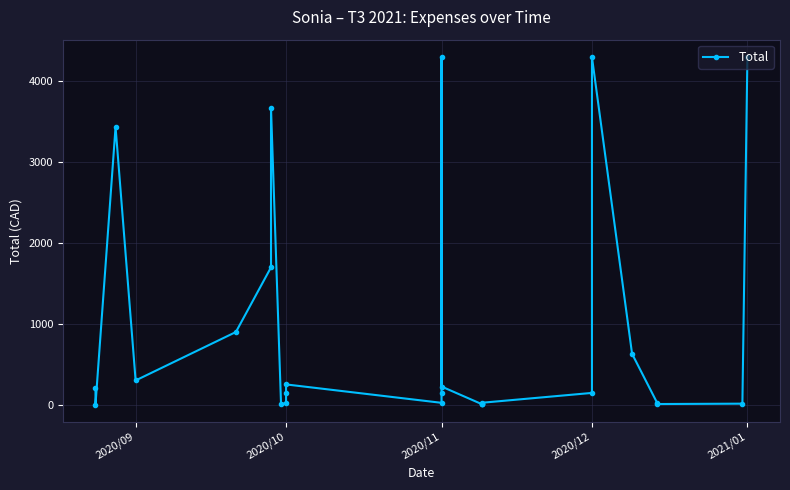

How many interior local valleys (lower than both neighbors) does the data have?

6